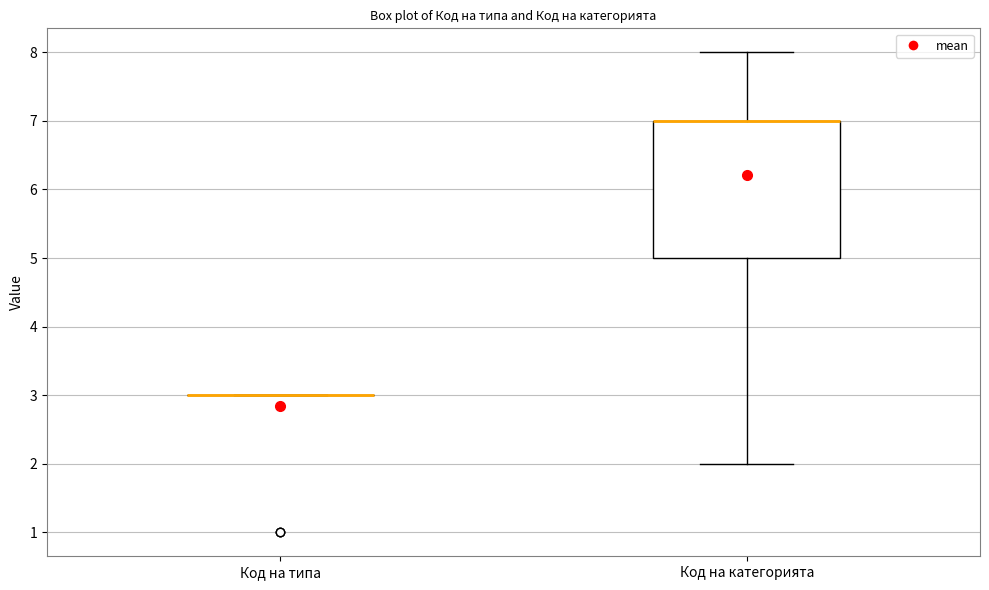

Reading left to right, transcribe this box plot: for each box, give where its median line is, the range the box spans, and where its two whiskers end, as read against the y-axis. The values are not printed on the chart, so give them approximately, as read against the axis.

Код на типа: box collapsed to a line at 3, whiskers 3 to 3
Код на категорията: median 7 (drawn on the box's upper edge), box 5 to 7, whiskers 2 to 8